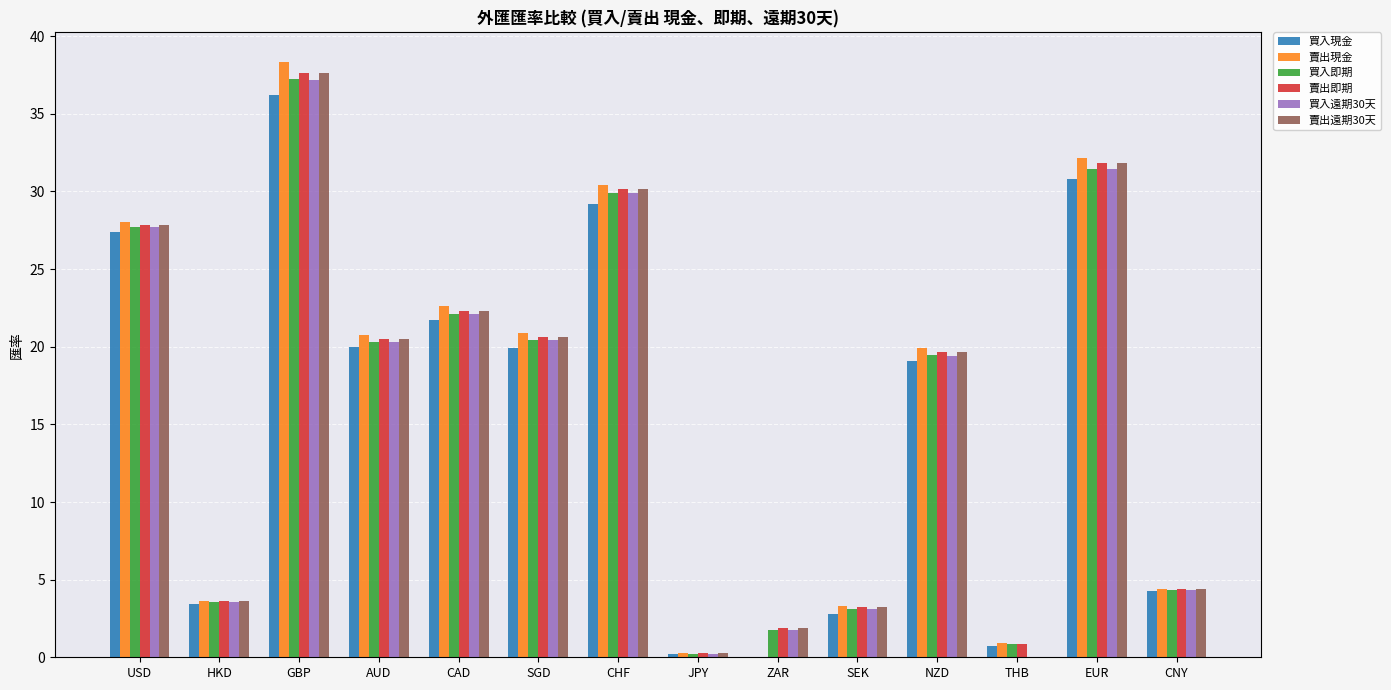

True or false: 賣出即期 has a value of 19.3 at CHF.

False